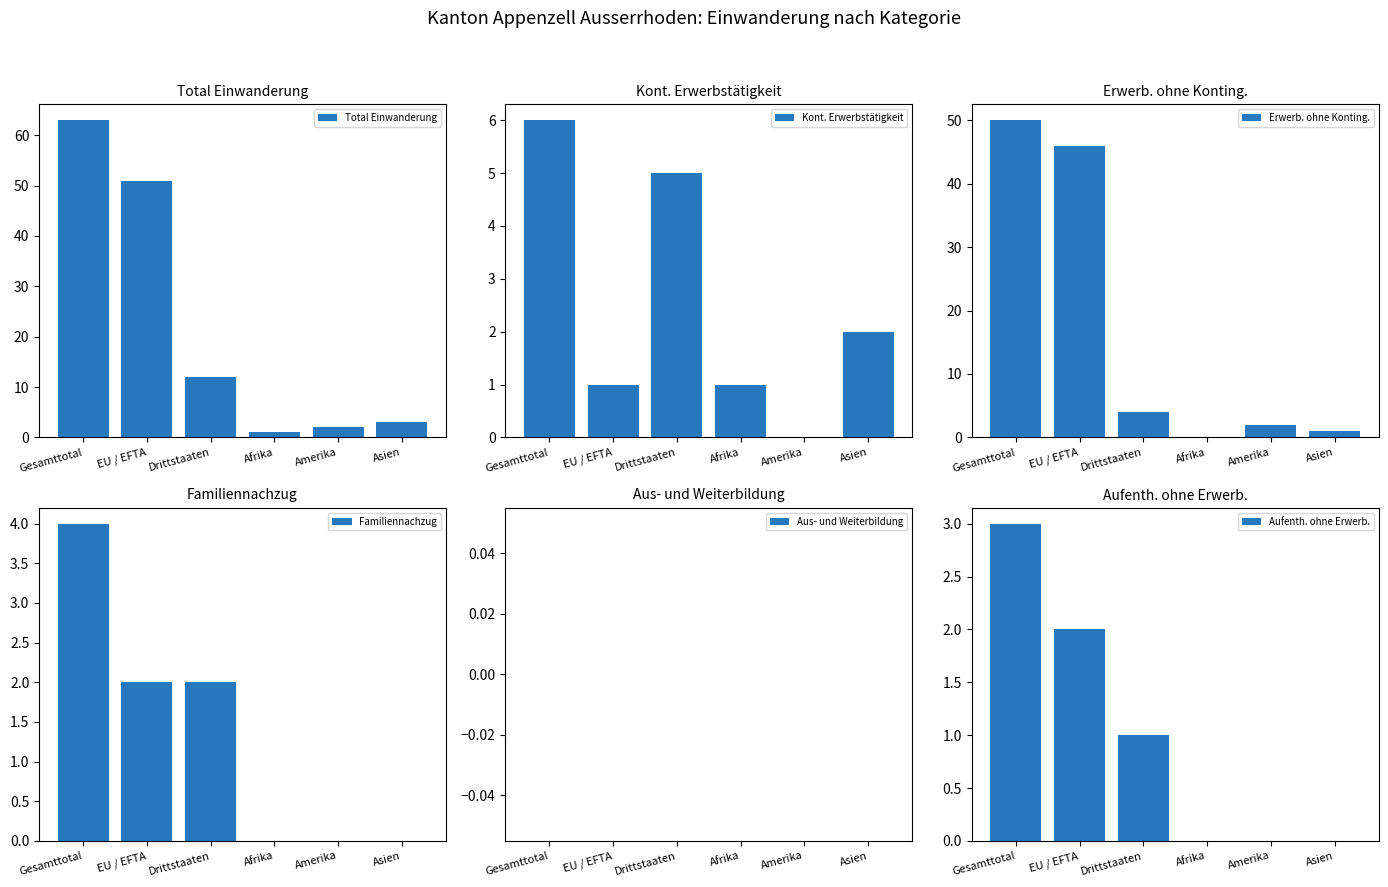

What is the label of the 2nd bar from the right?

Amerika